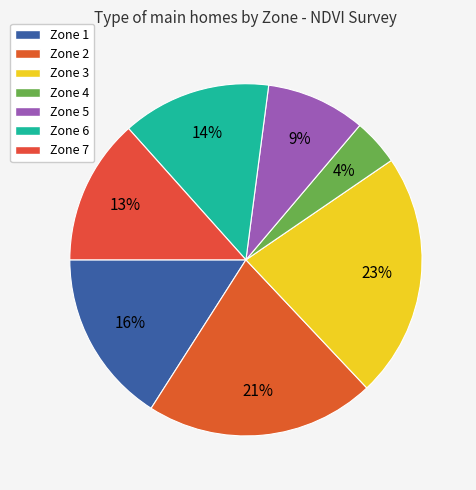

Between Zone 5 and Zone 6, which is larger?

Zone 6